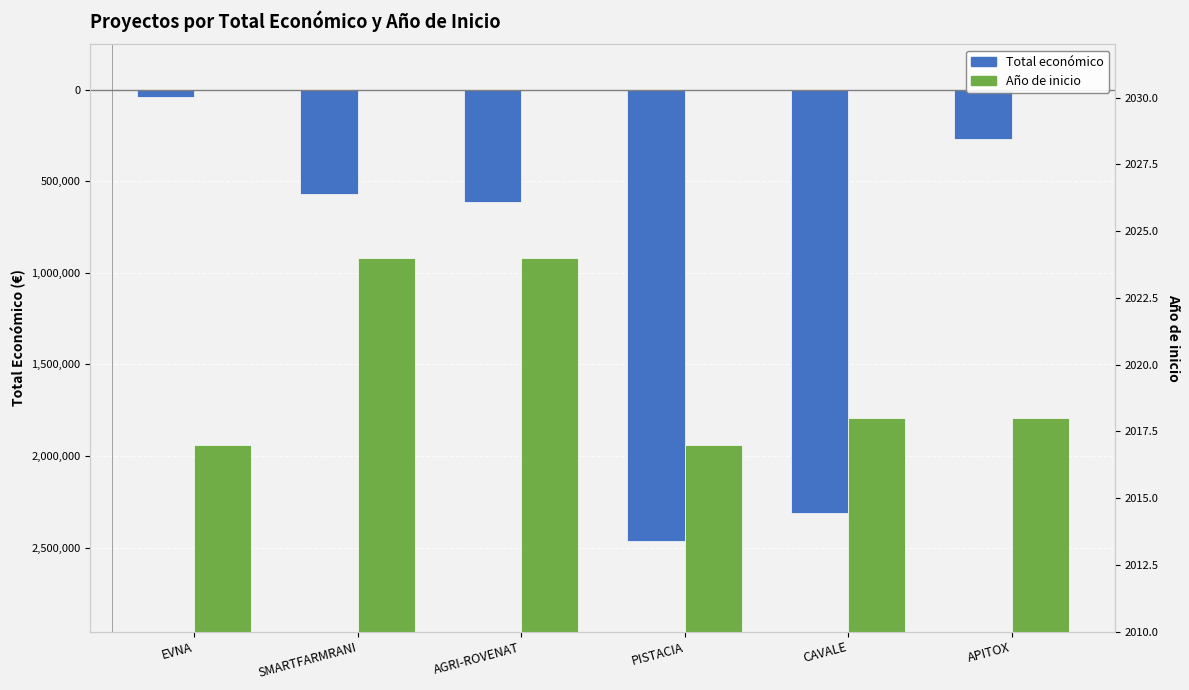

What are all the series names shown in the legend?

Total económico, Año de inicio